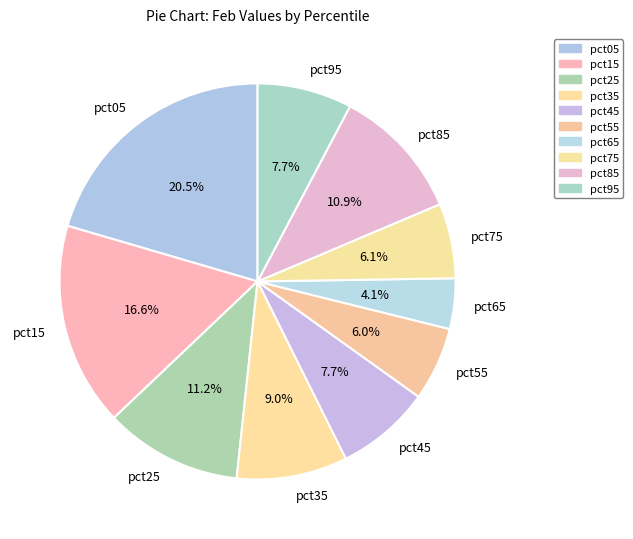

Between pct45 and pct25, which is larger?

pct25